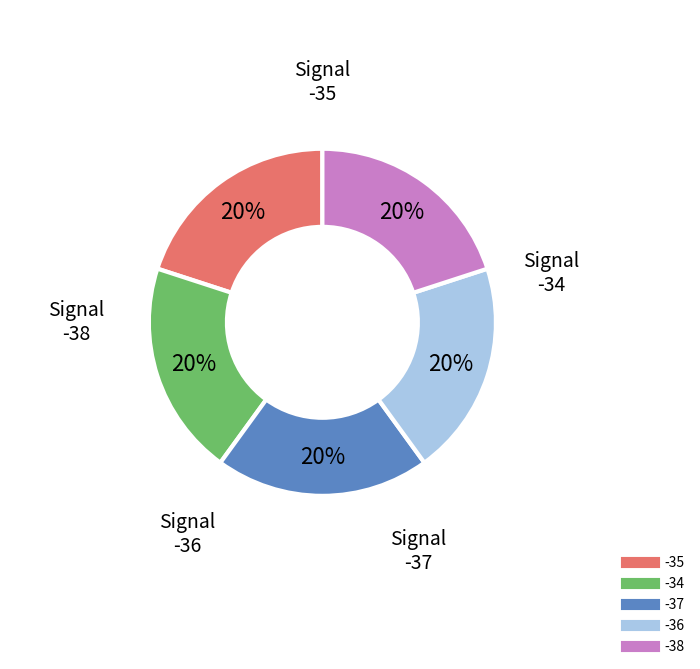

Is there a majority slice in this chart?

No